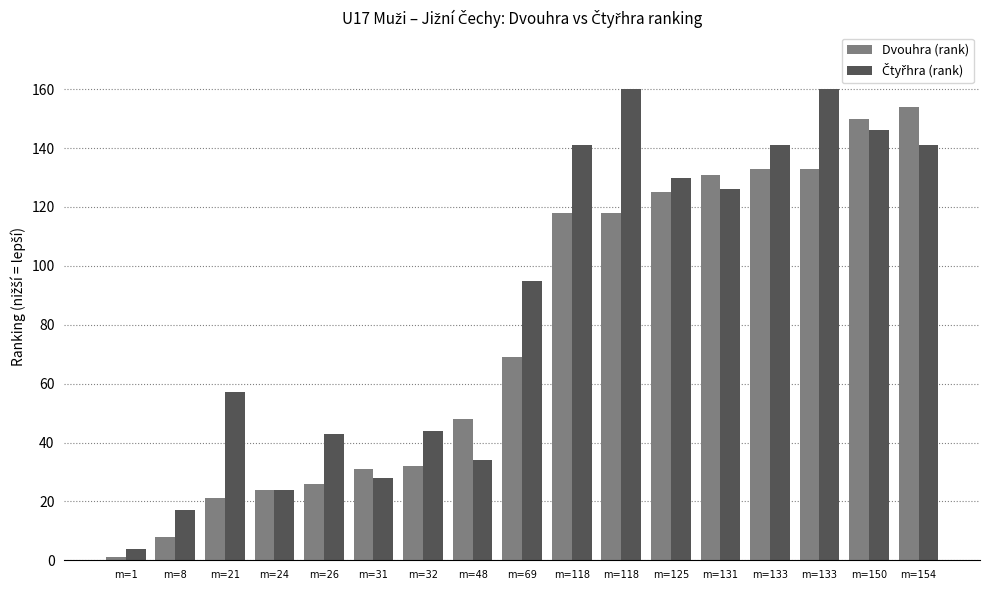

Which series has the widest spread of values?

Čtyřhra (rank)